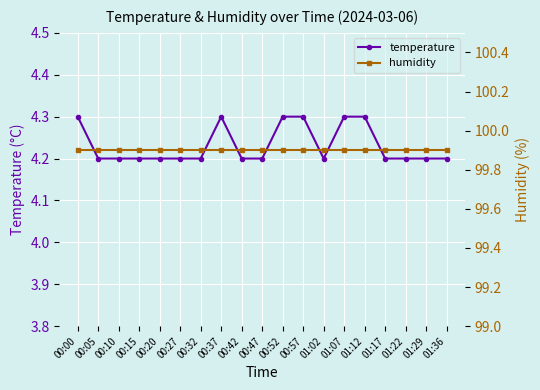

What is the label of the 18th point from the right?

00:05